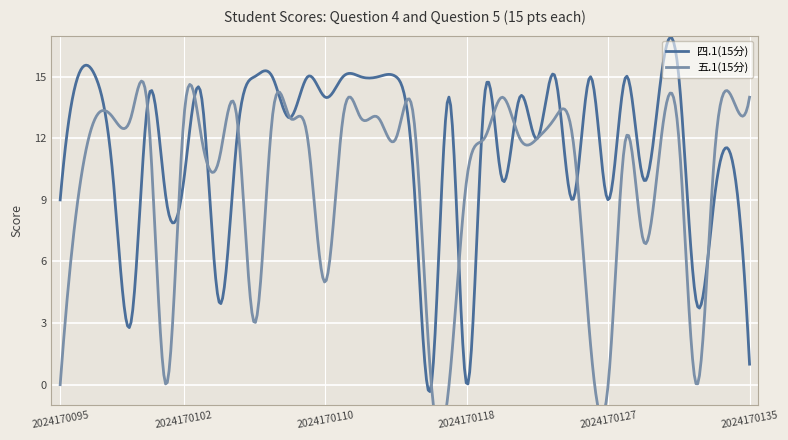

Is it true that 五.1(15分) equals 17 at 2024170130?

False